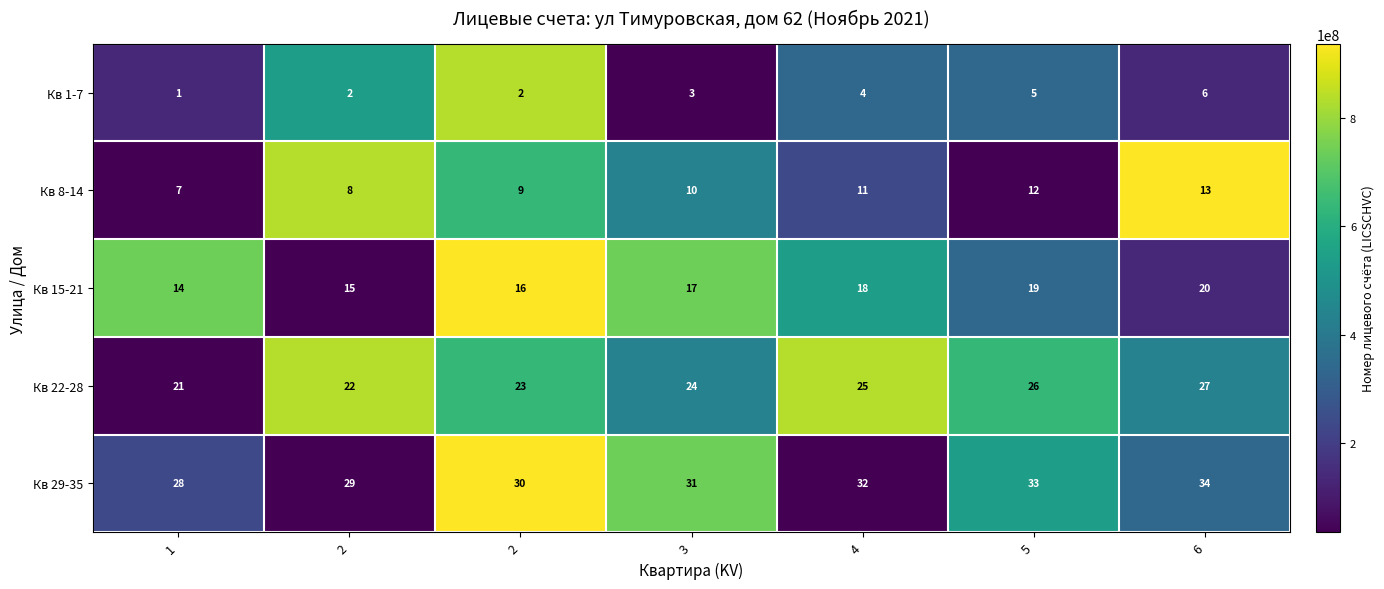

How many categories are shown in the chart?

7